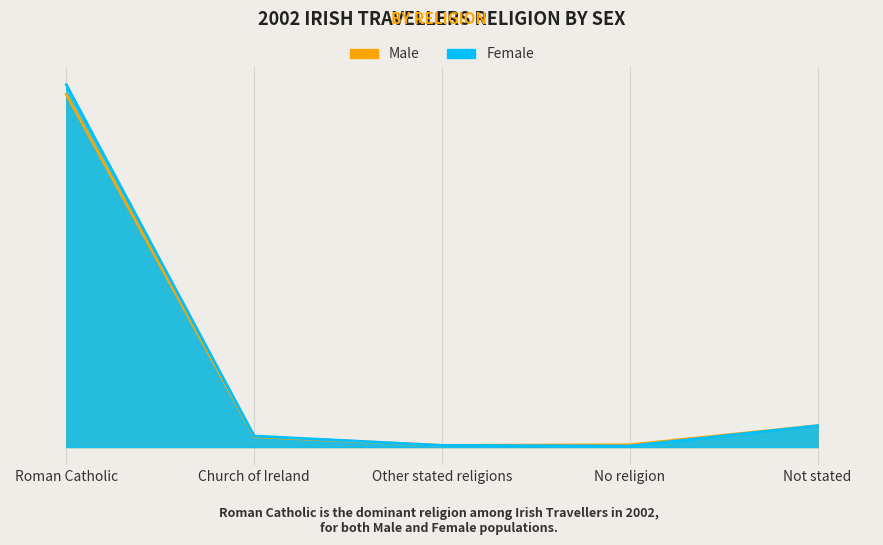

What is the average value of the Female series?

2395